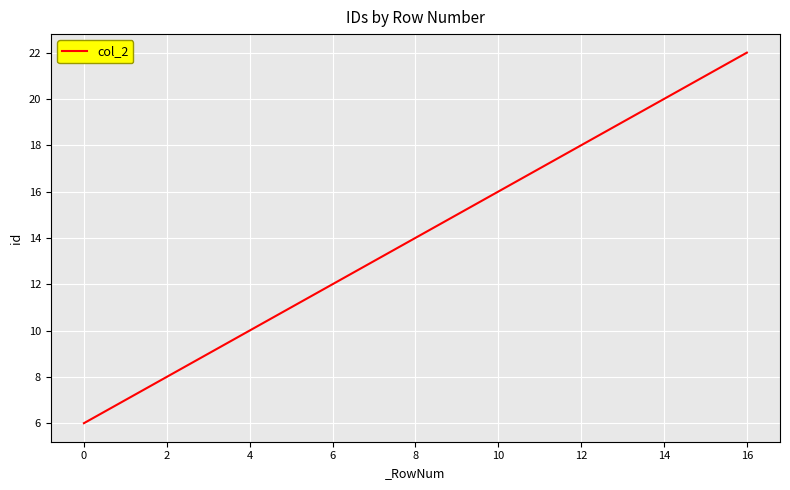

What is the difference between the maximum and minimum values?

16